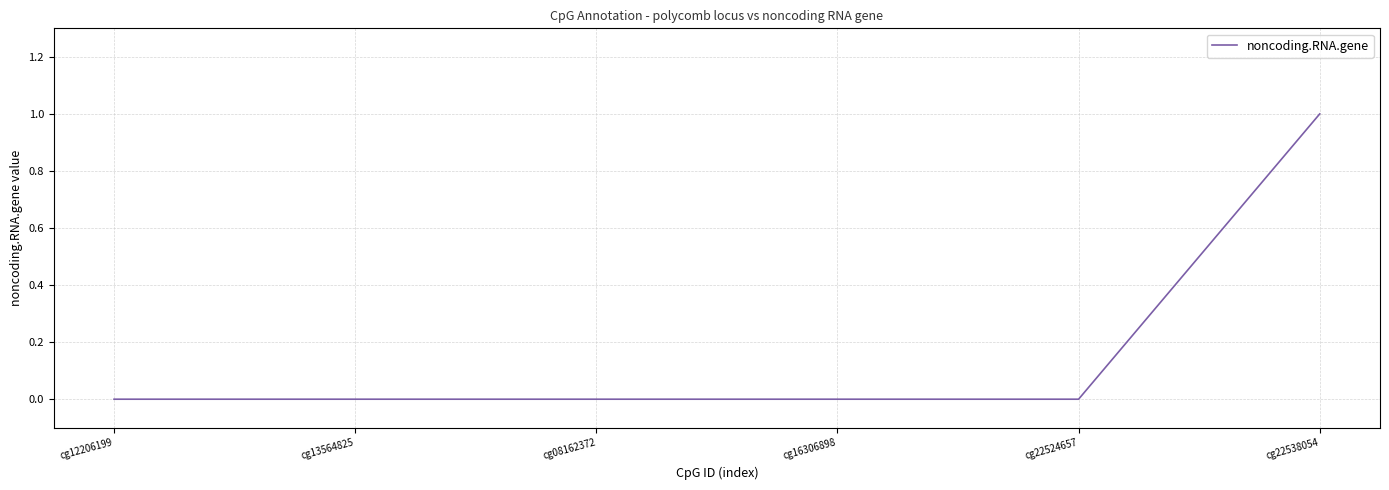

True or false: the data has more than 2 interior local peaks.

False